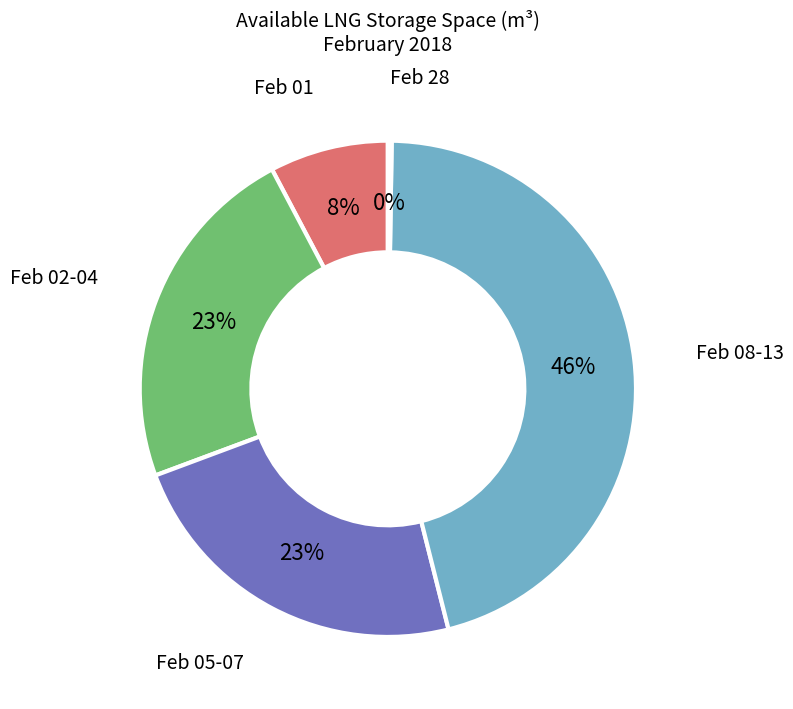

Between Feb 02-04 and Feb 08-13, which is larger?

Feb 08-13